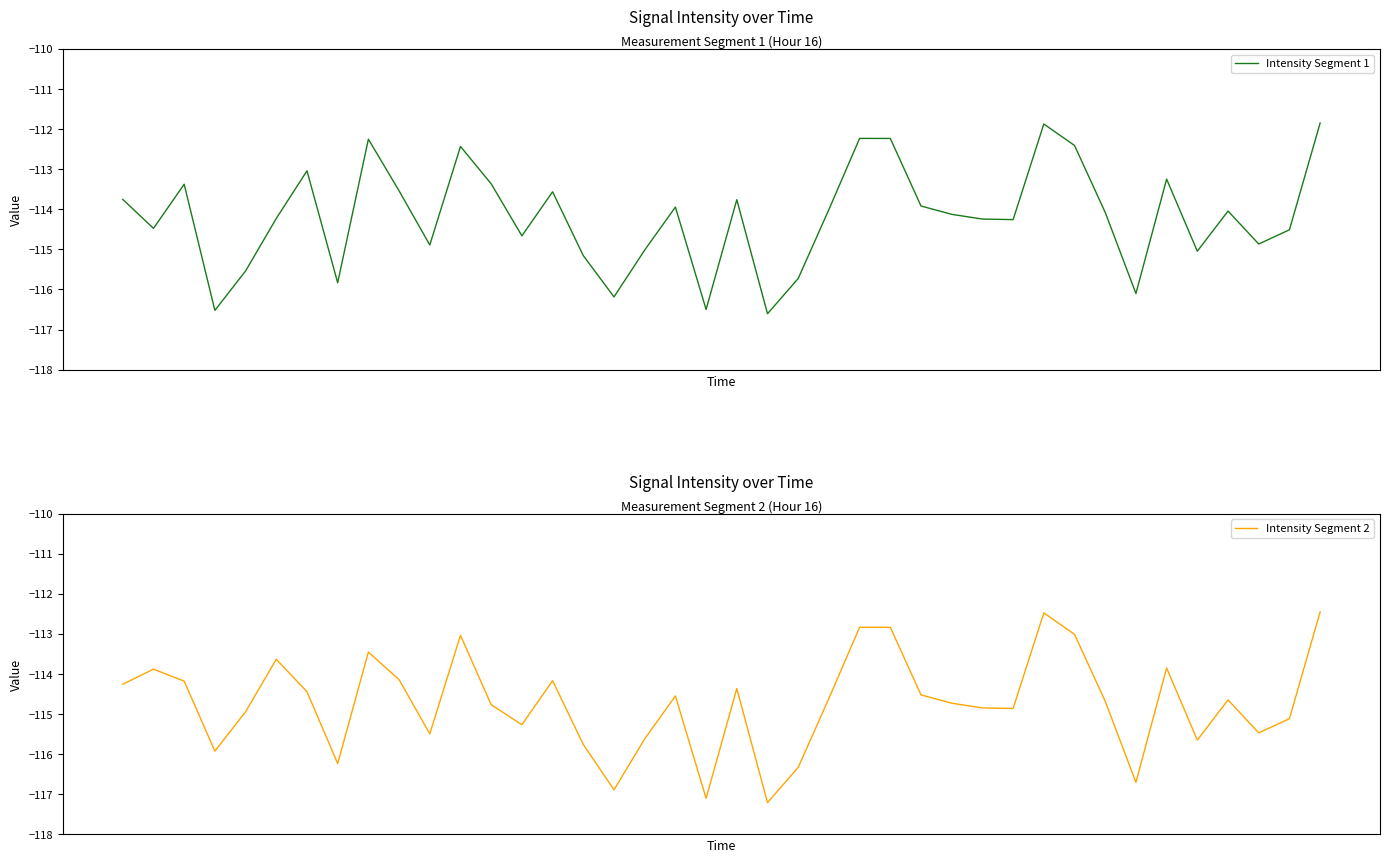

Rank the categories by Intensity Segment 1 value from lowest to highest.

21, 3, 19, 16, 33, 7, 22, 4, 15, 35, 17, 10, 37, 13, 38, 1, 29, 28, 5, 27, 32, 36, 23, 18, 26, 20, 0, 14, 9, 2, 12, 34, 6, 11, 31, 8, 25, 24, 30, 39